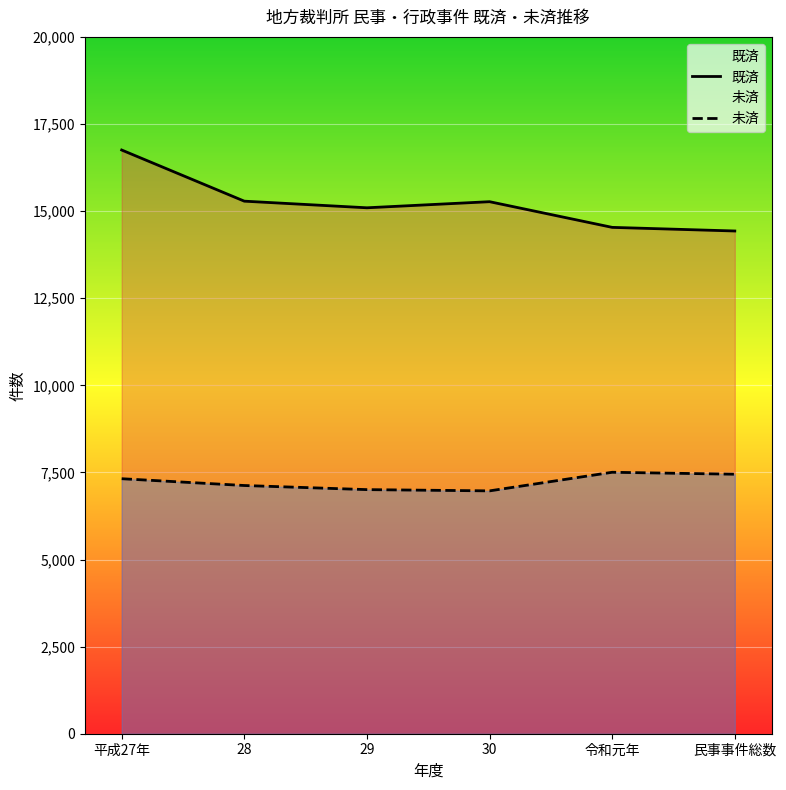

Reading right to left, extract all data points from this chart.

既済: 14429	14533	15270	15095	15285	16753
未済: 7448	7504	6970	7006	7124	7319